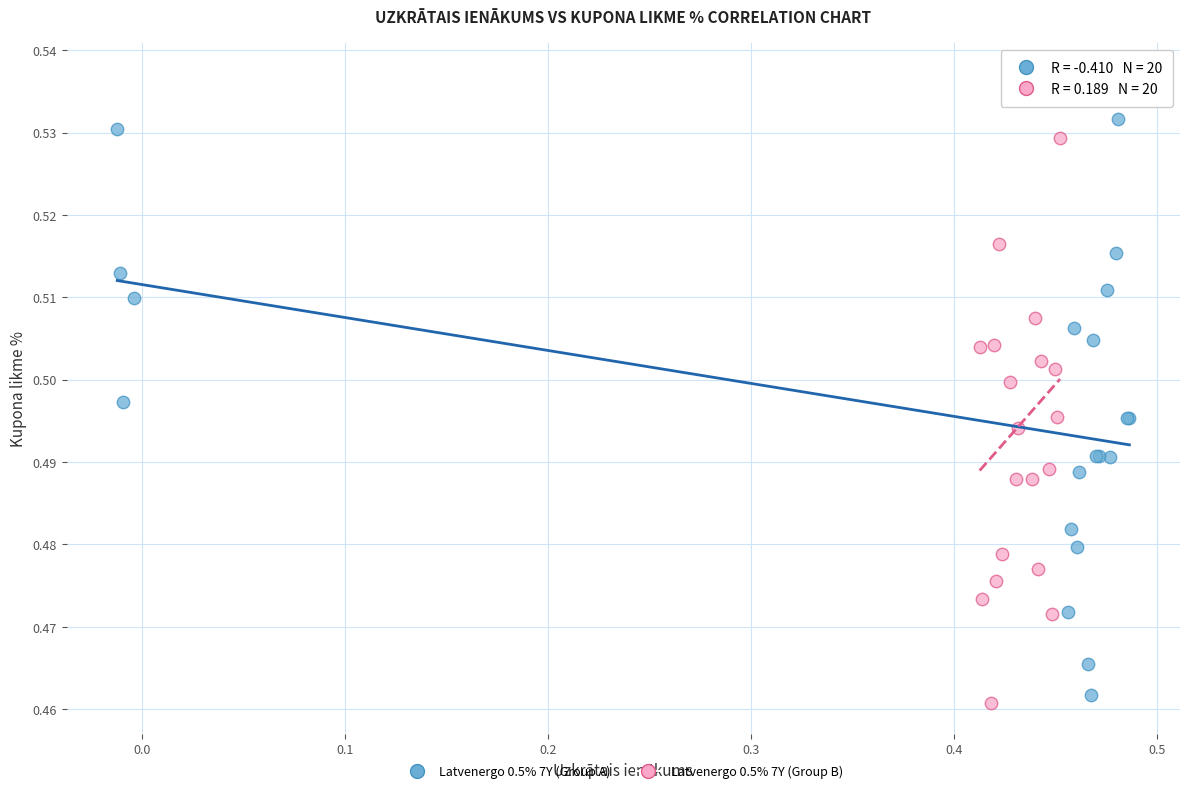

Which series reaches the maximum Y coordinate?

Latvenergo 0.5% 7Y (Group B)